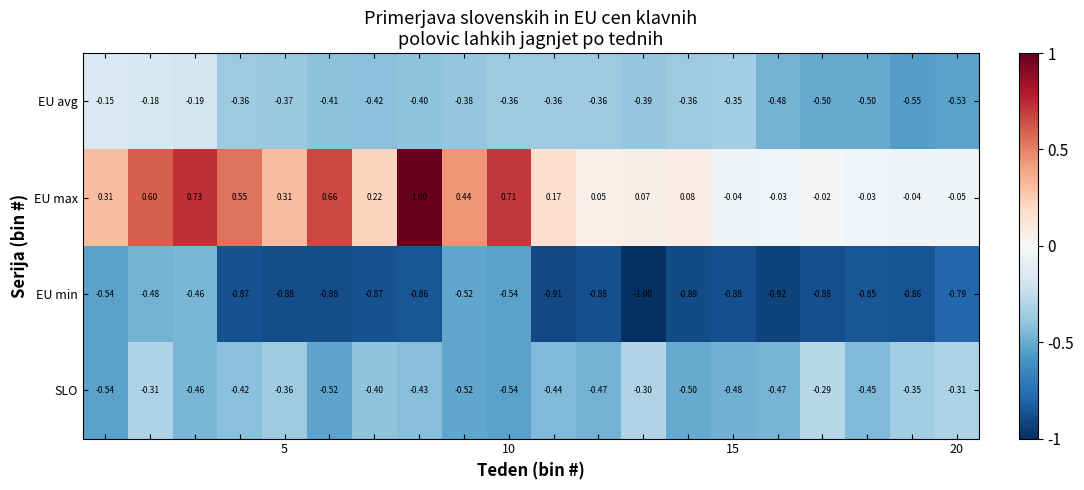

Which series has the largest total across all categories?

EU max